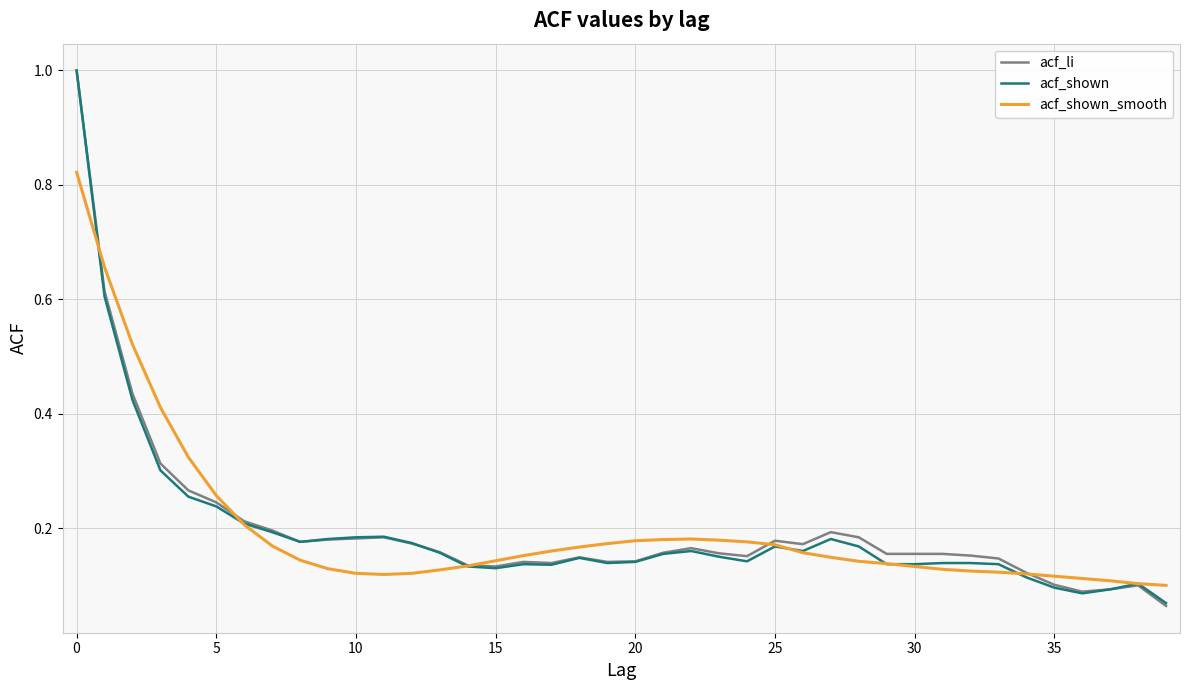

What is the sum of all acf_li values?

8.0